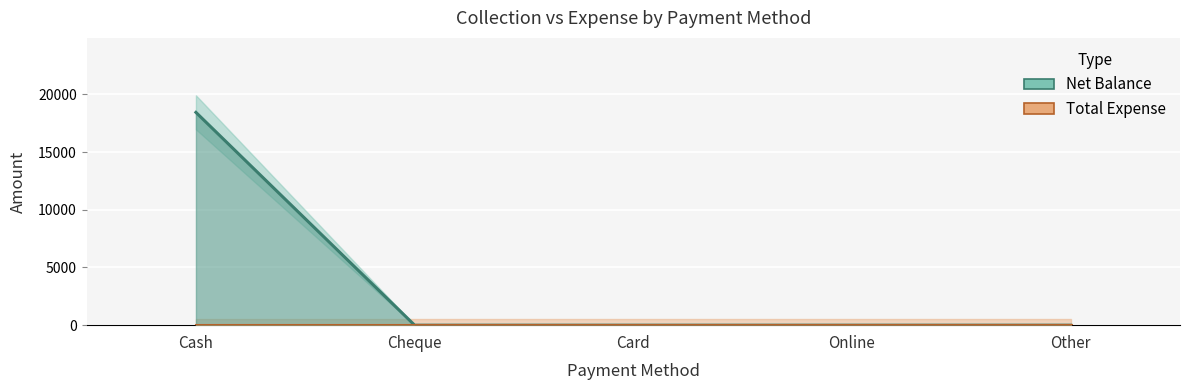

The value at Cash is 18449. True or false?

True